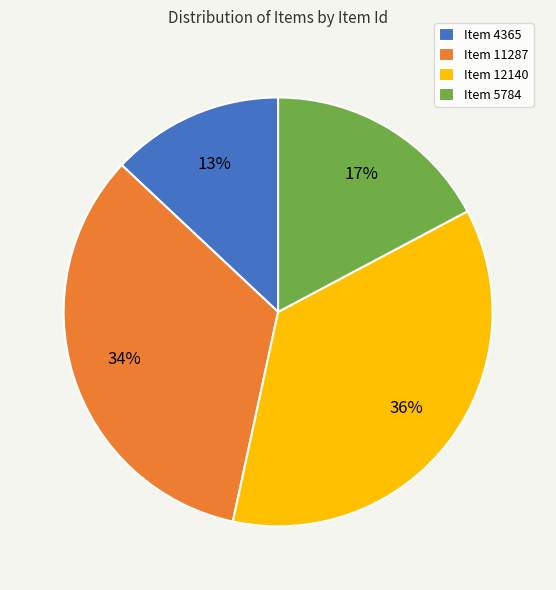

How many slices are in this pie chart?

4